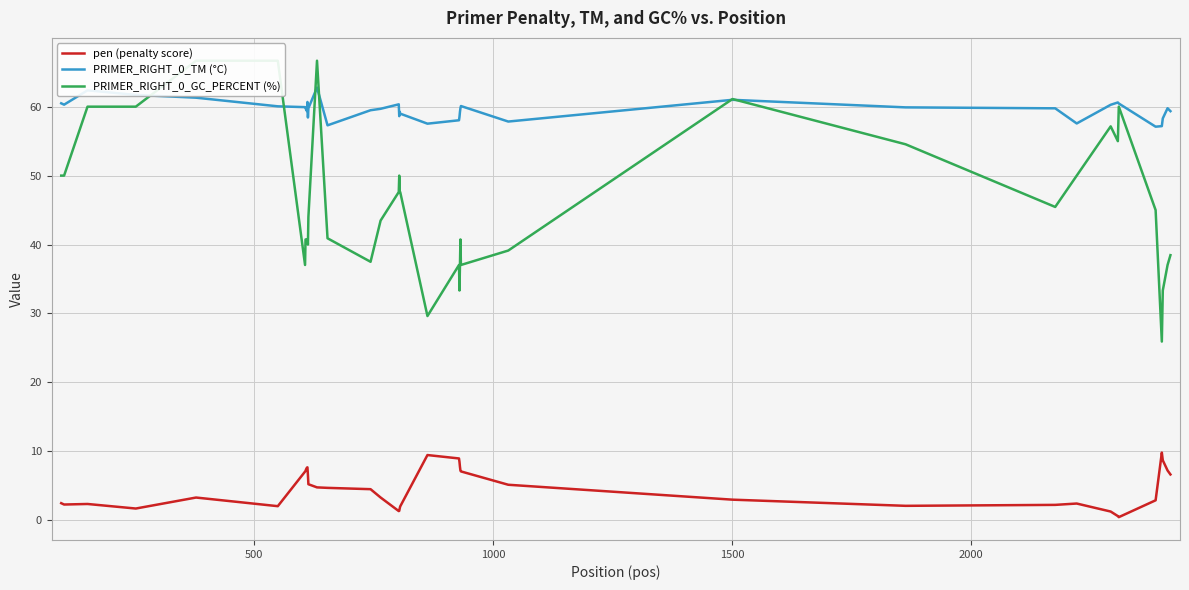

True or false: PRIMER_RIGHT_0_TM (°C) and pen (penalty score) cross at least once.

False